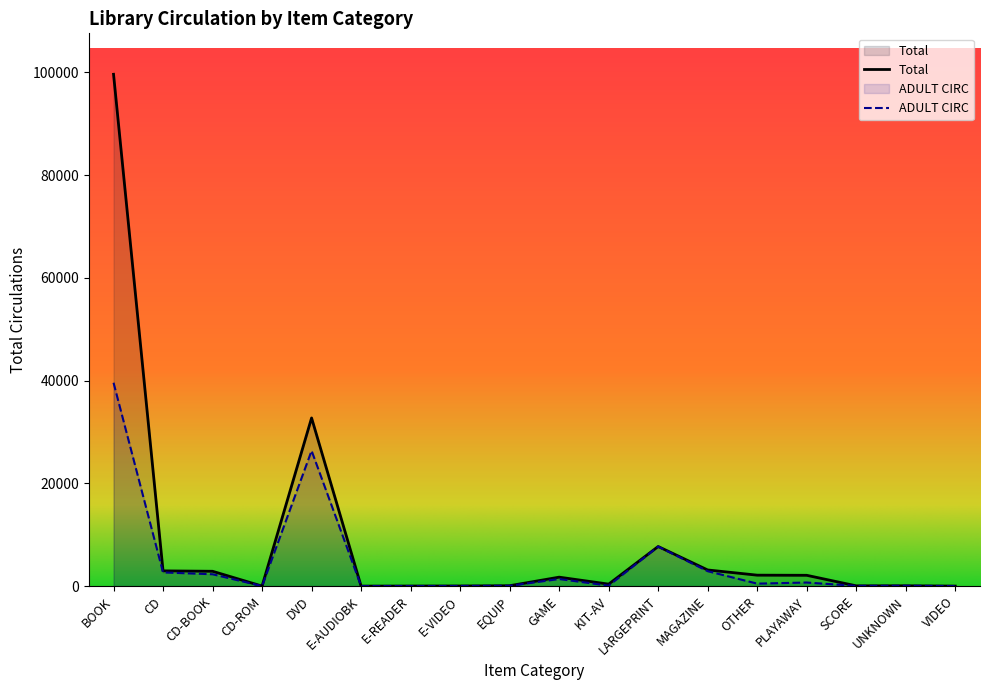

What is the label of the 2nd point from the right?

UNKNOWN